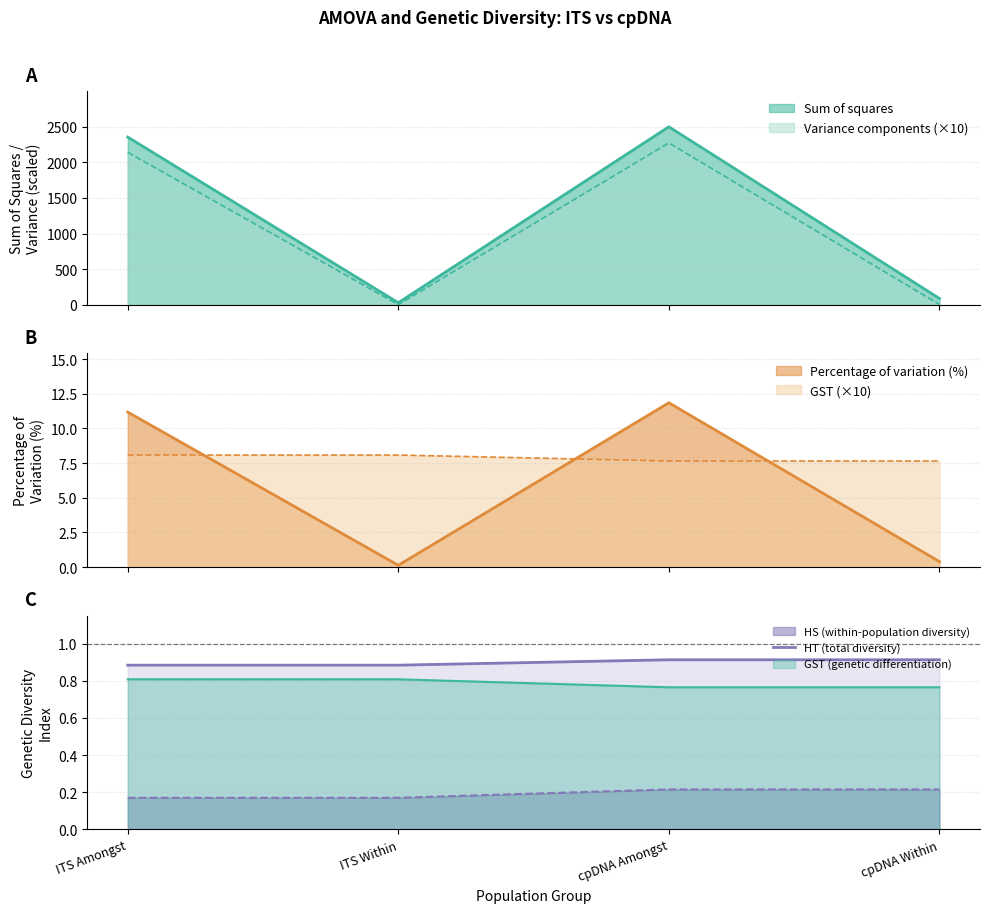

Which category has the highest value across all series?

cpDNA Amongst